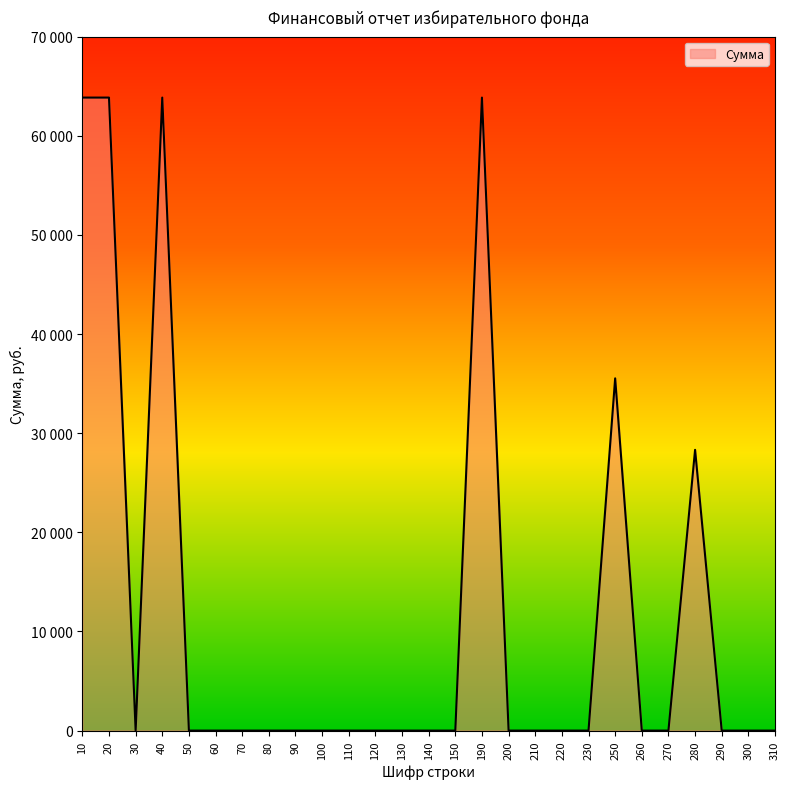

What is the sum of the values at 110 and 40?

63850